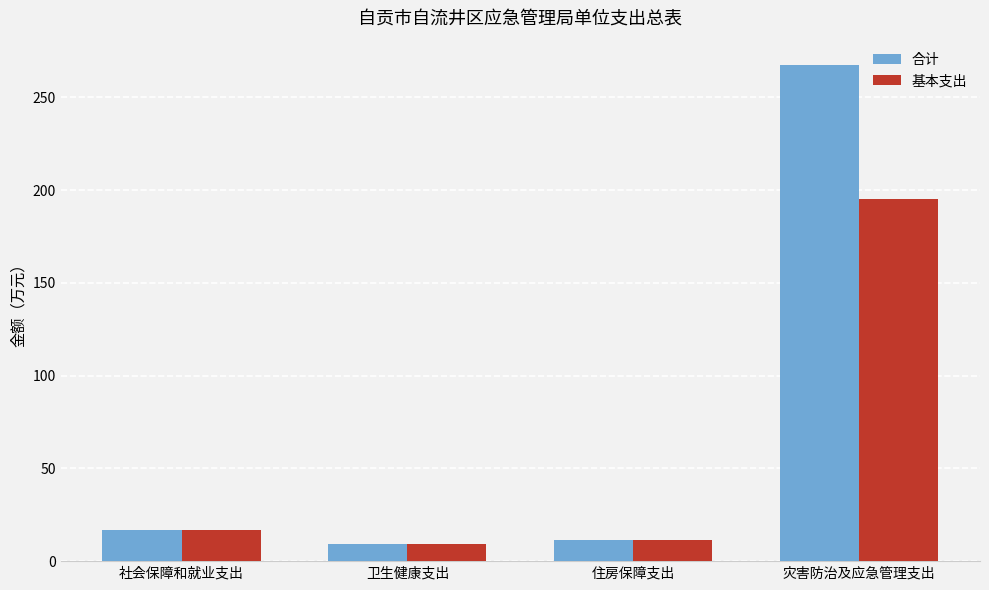

Reading left to right, list all the values displayed in this chart.

合计: 16.5	9.4	11.4	267.2
基本支出: 16.5	9.4	11.4	195.1